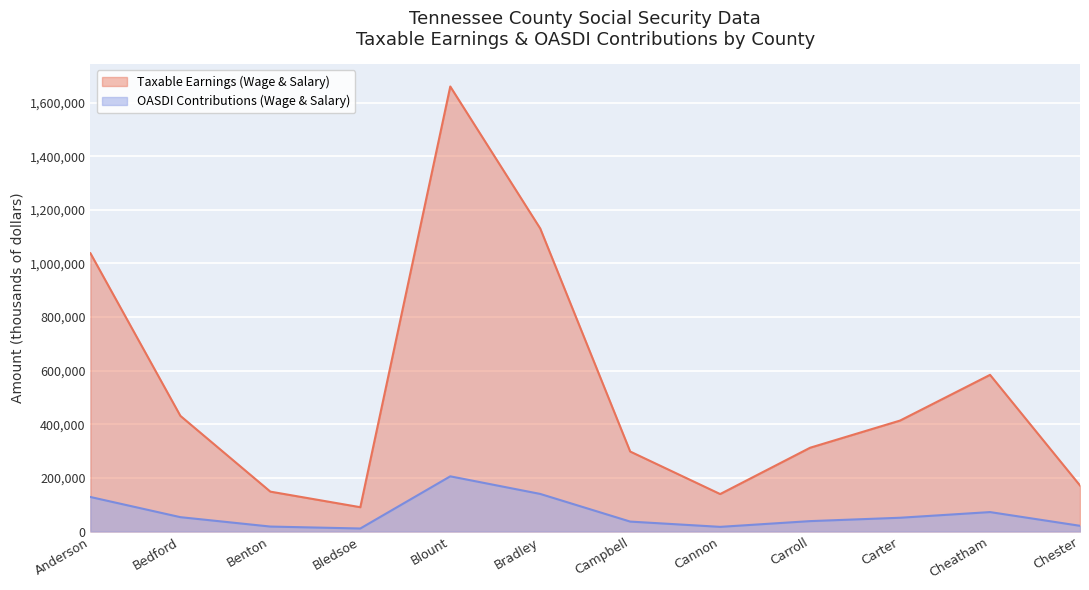

Is the value of Taxable Earnings (Wage & Salary) at Benton greater than the value of OASDI Contributions (Wage & Salary) at Chester?

Yes